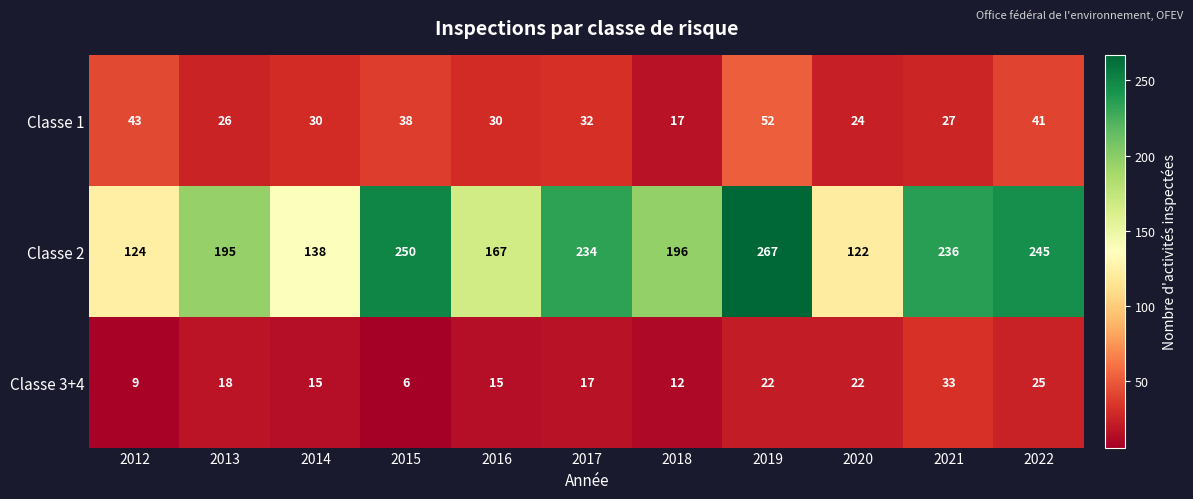

Which category has the lowest value across all series?

2015